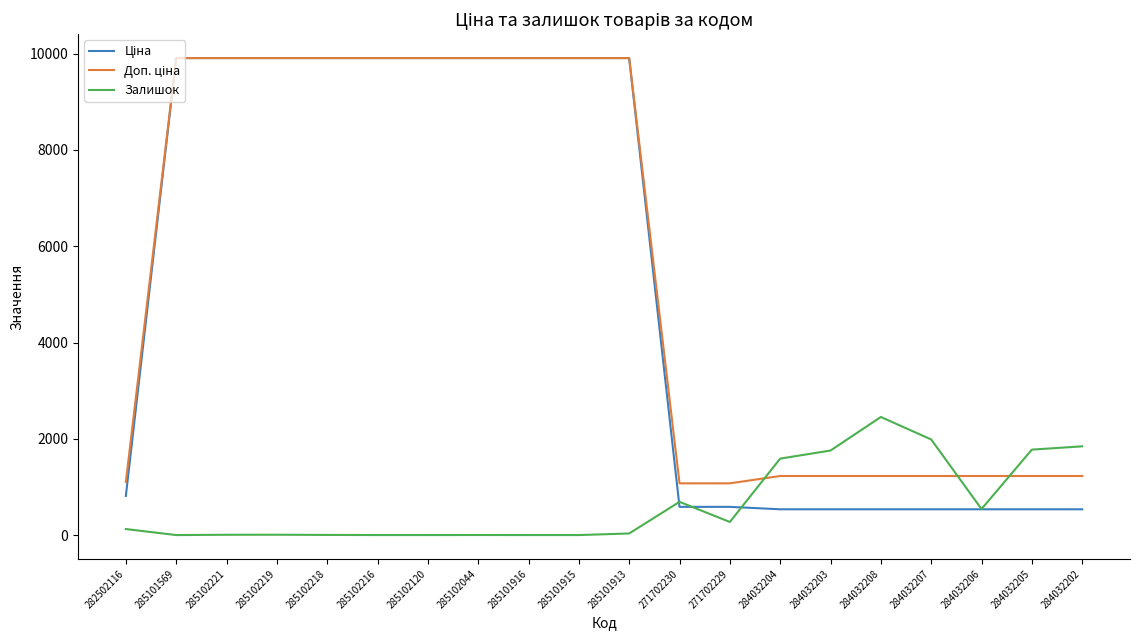

The Залишок series shows 752.2 at 284032202. True or false?

False